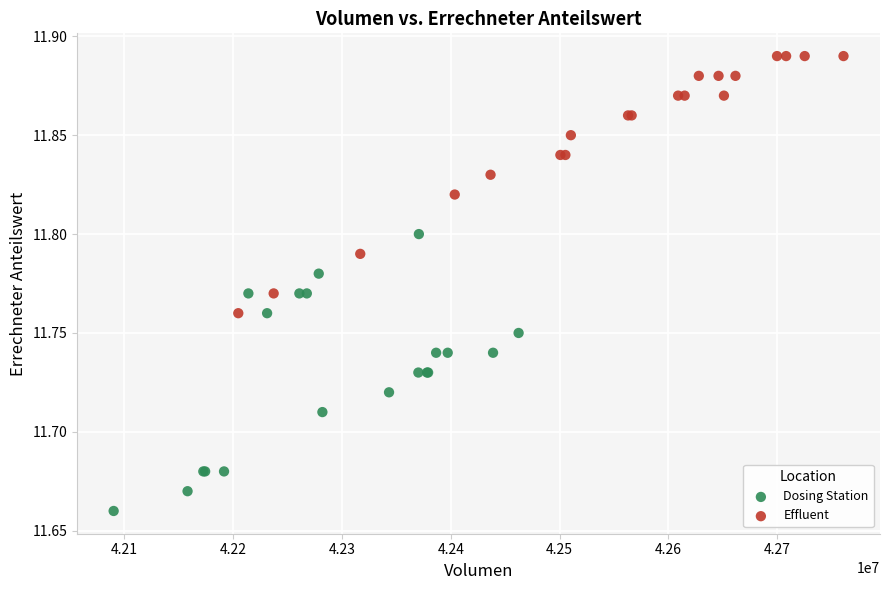

What are all the series names shown in the legend?

Dosing Station, Effluent